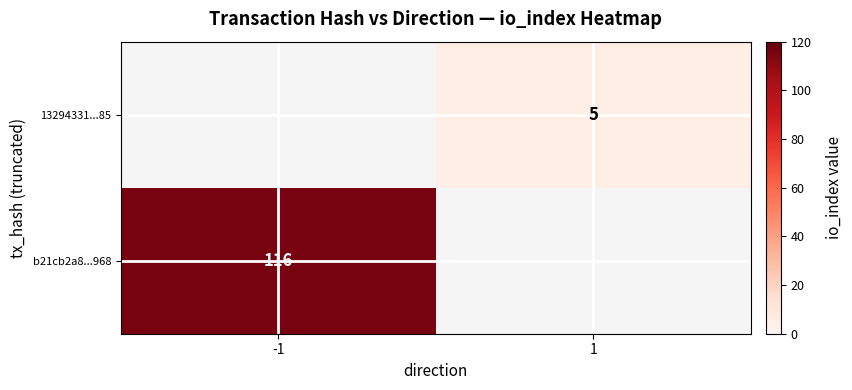

At how many categories does at least one series exceed 59?

1